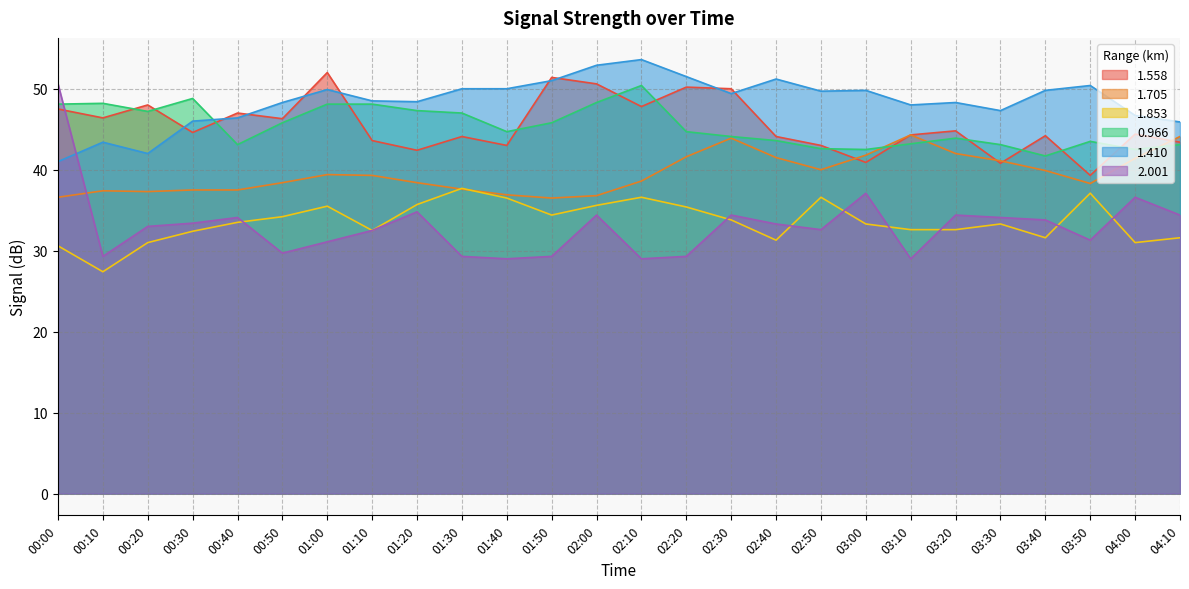

What are all the series names shown in the legend?

1.558, 1.705, 1.853, 0.966, 1.410, 2.001